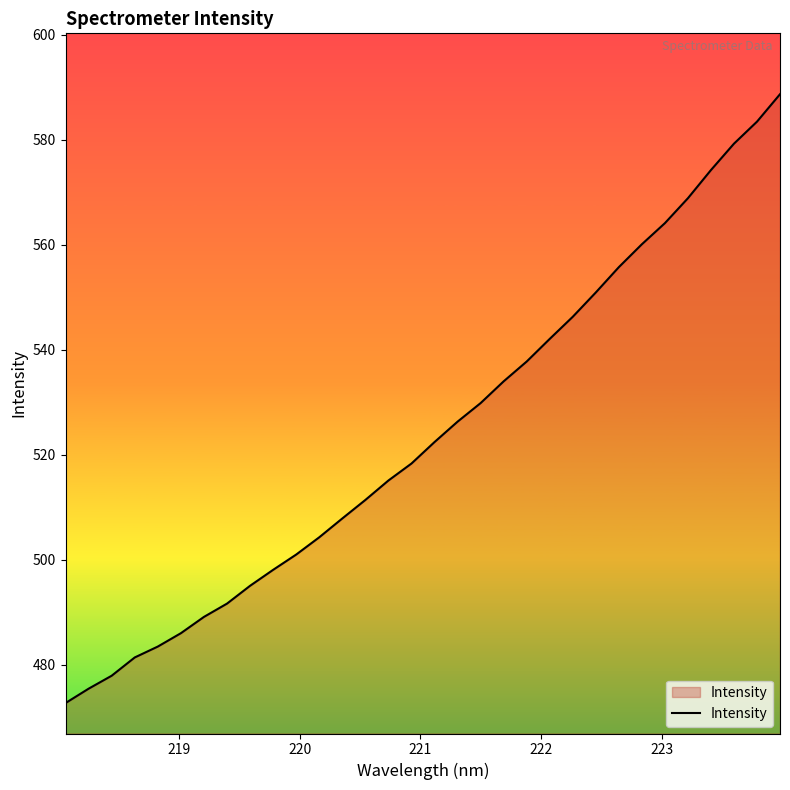

What is the difference between the maximum and minimum values?

116.0